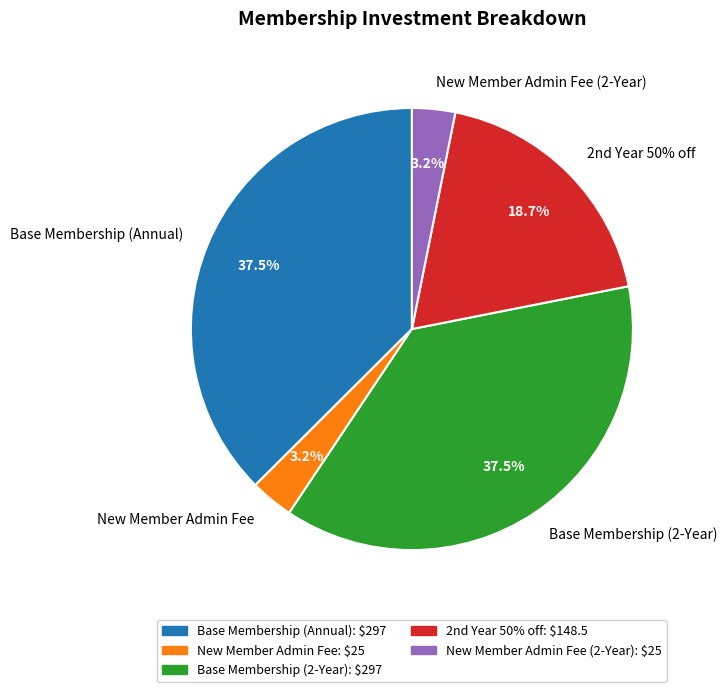

What is the smallest slice in the pie chart?

New Member Admin Fee